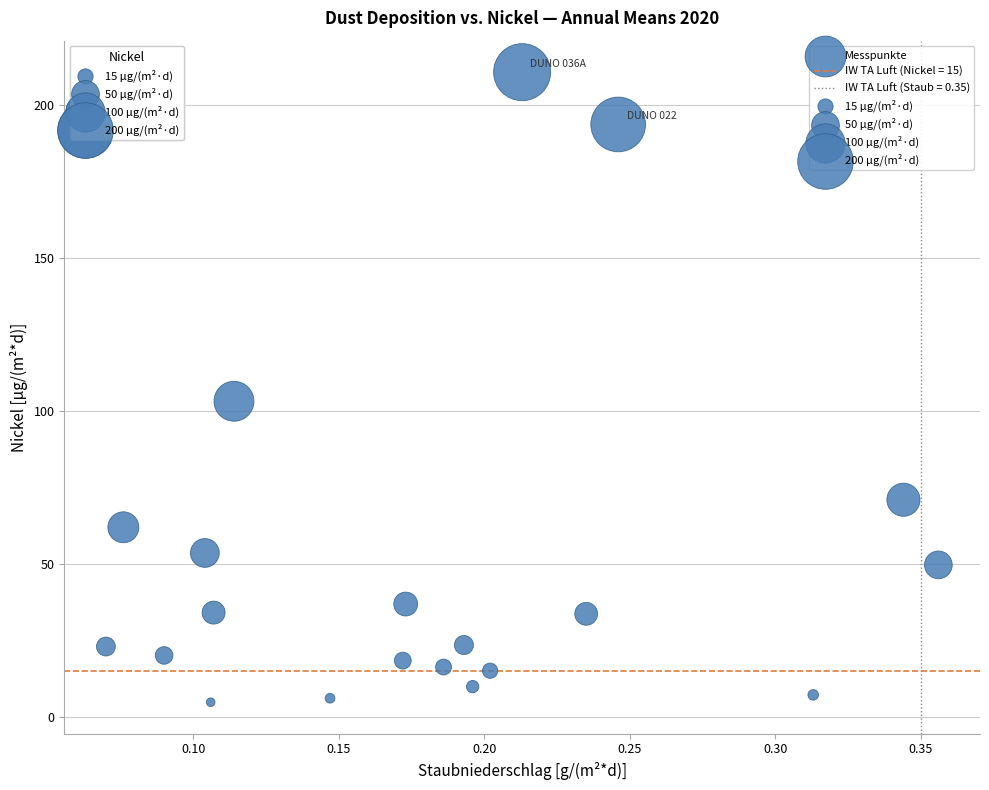

What is the range of X values (max minus min)?

0.3